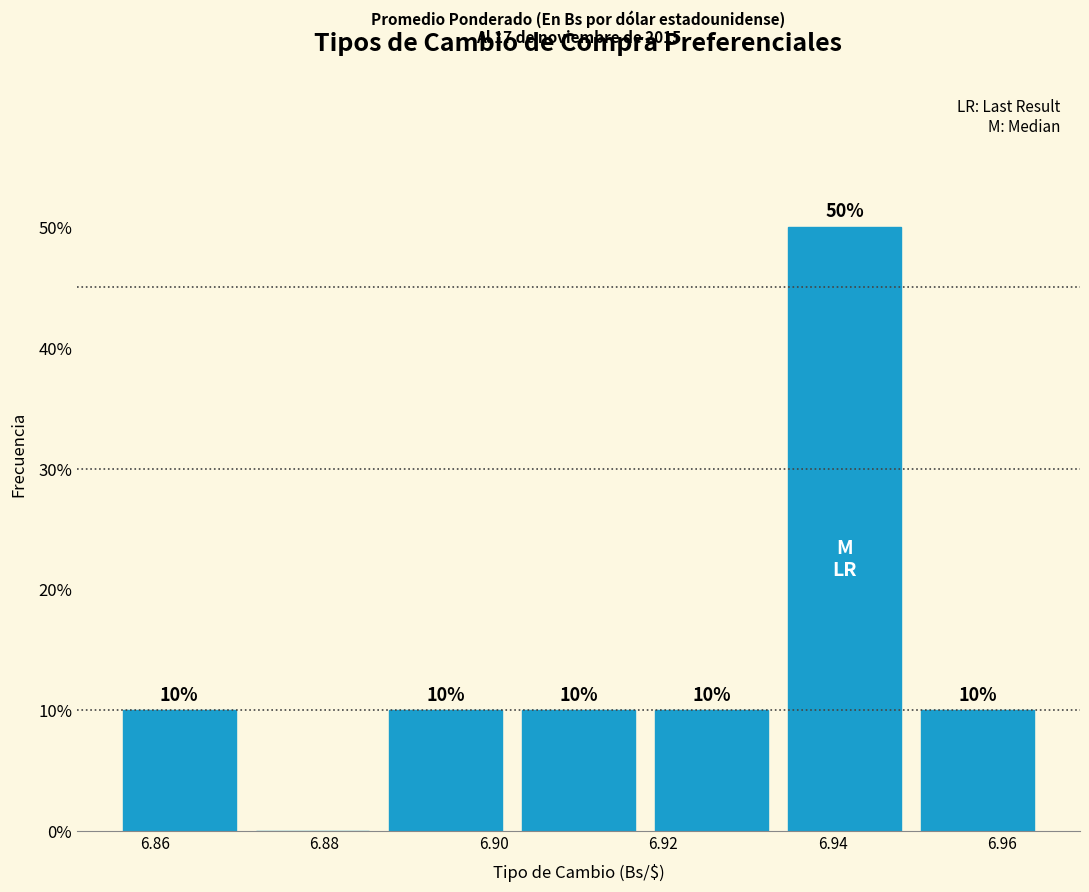

Which range on the x-axis has the tallest bar?

6.934 to 6.950